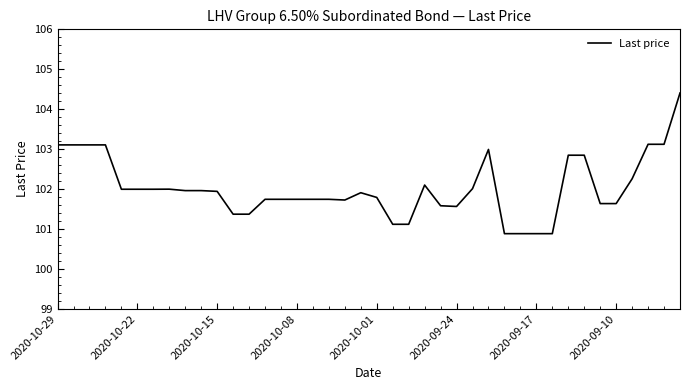

Is this an area chart (filled region under the line)?

No